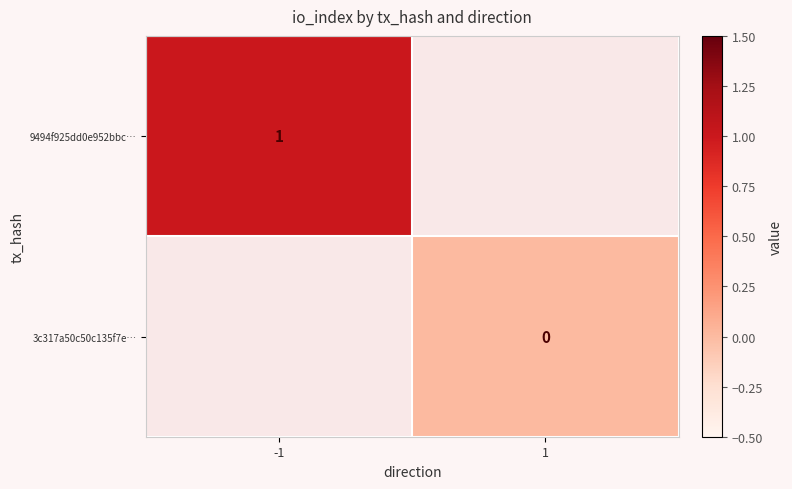

Between 1 and -1, which is larger?

-1